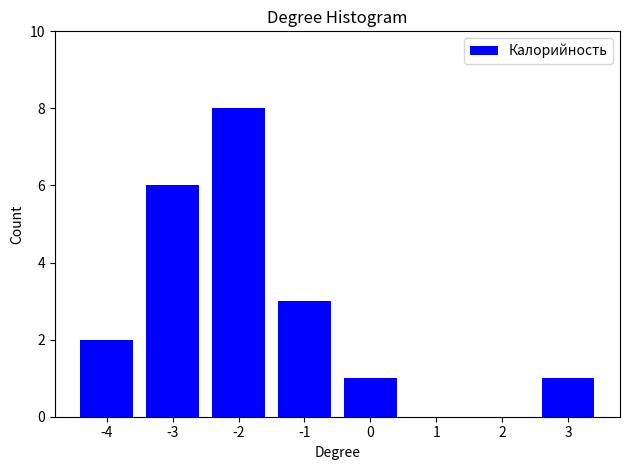

Reading right to left, transcribe all the data shown in this chart.

3=1	2=0	1=0	0=1	-1=3	-2=8	-3=6	-4=2